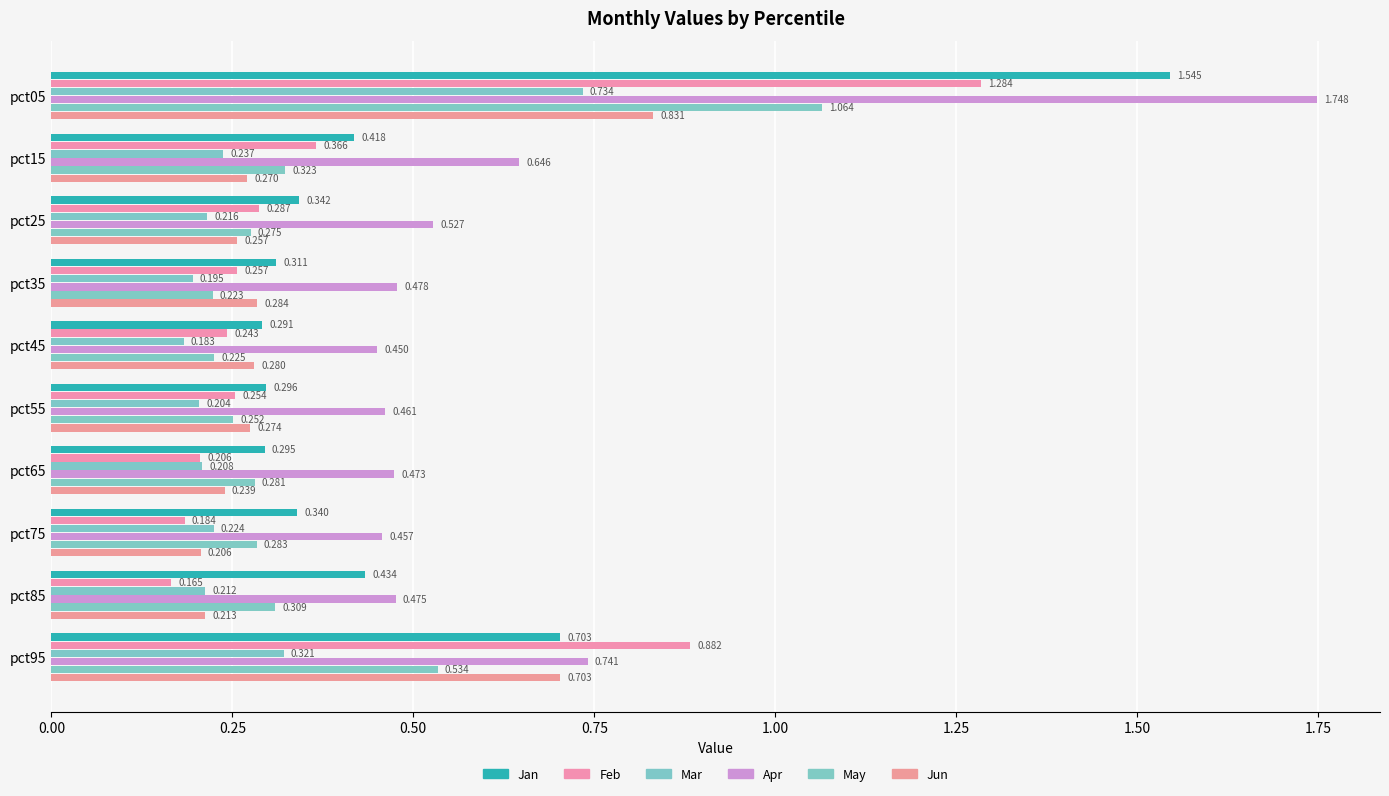

What is the value of the Jun bar at the 3rd from the left?

0.3